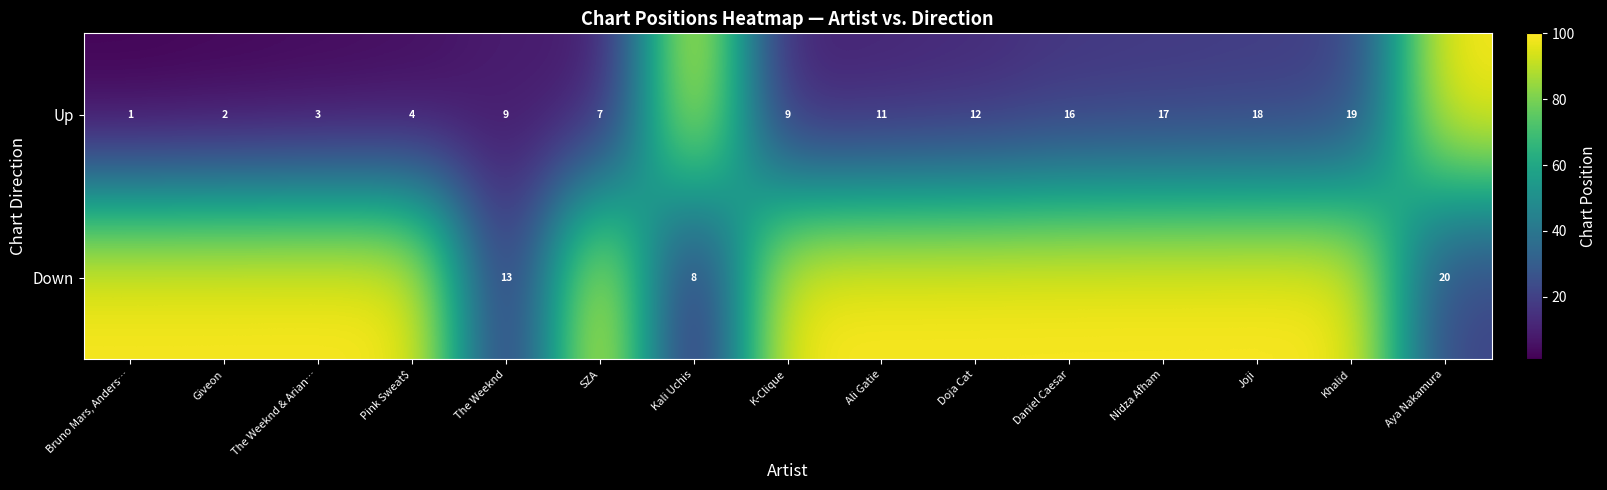

What is the total value across all series at The Weeknd & Arian…?

103.0